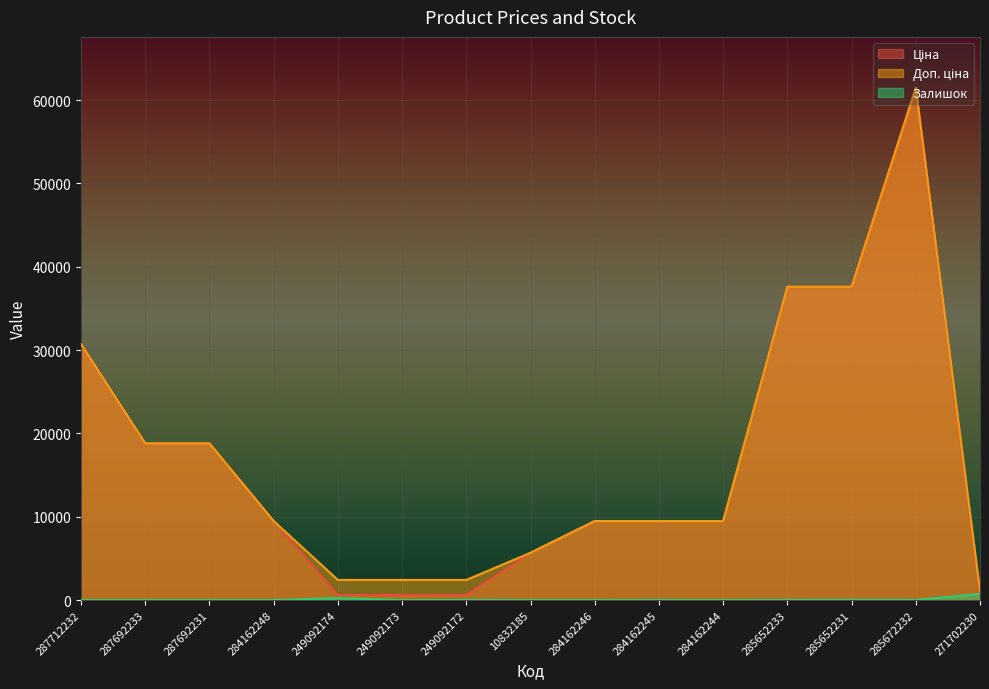

What is the spread (max minus min) of values at 284162246?

9480.1